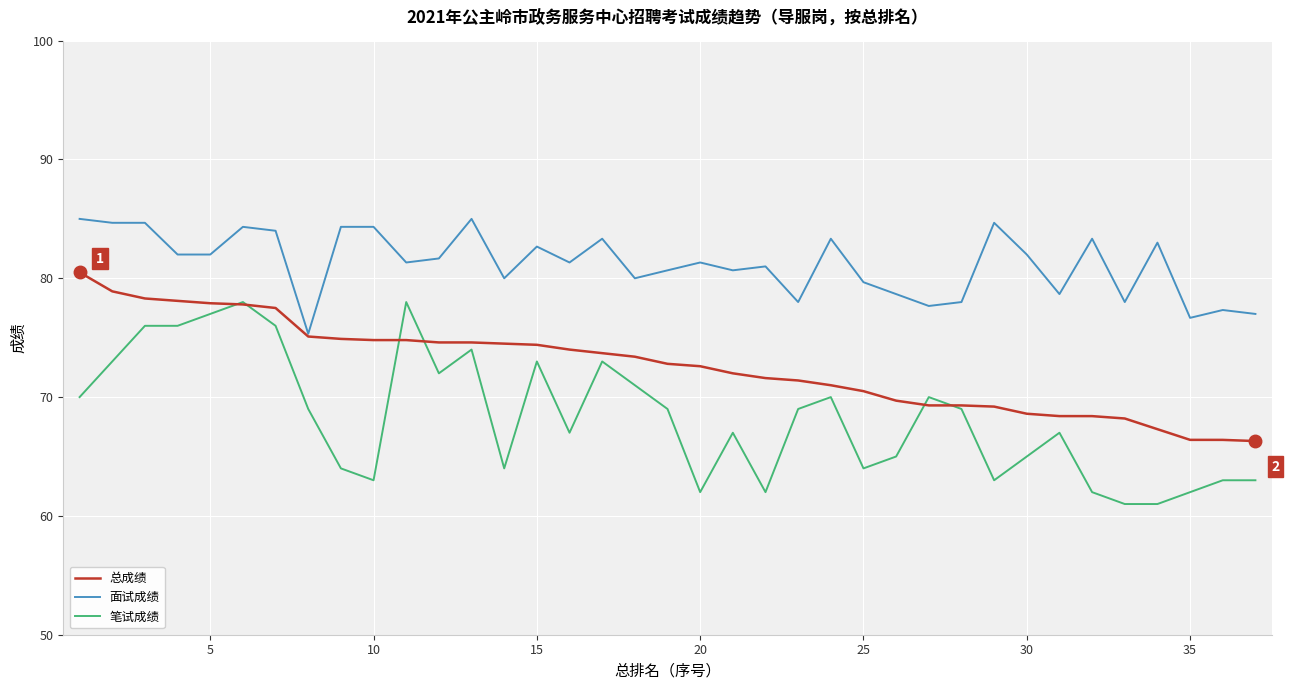

Which series has the largest total across all categories?

面试成绩